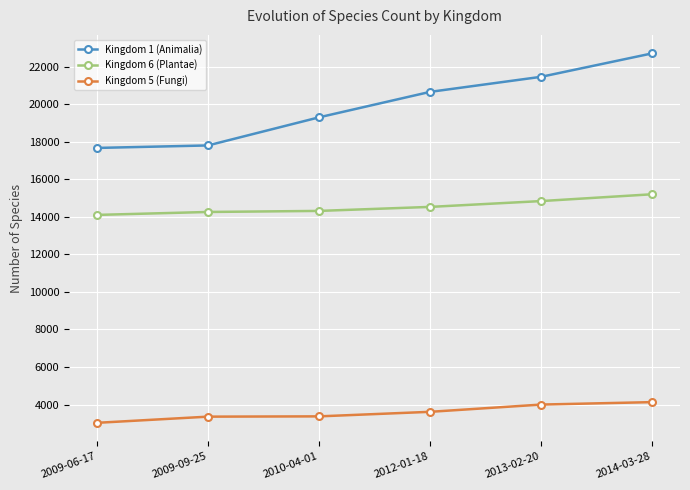

What is the difference between the second highest and minimum values in the Kingdom 5 (Fungi) series?

972